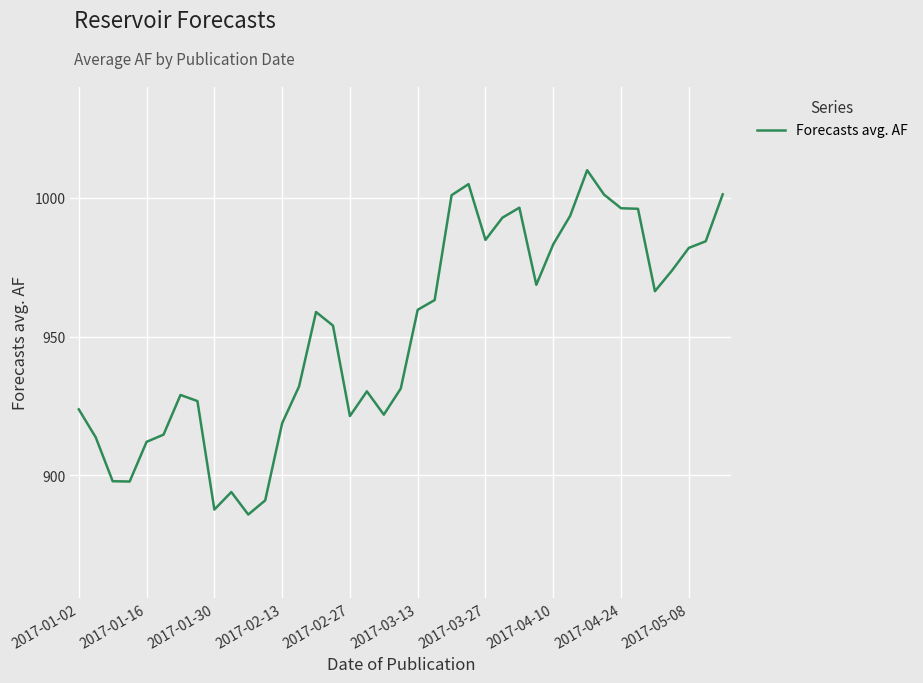

What is the greatest value displayed?

1010.0